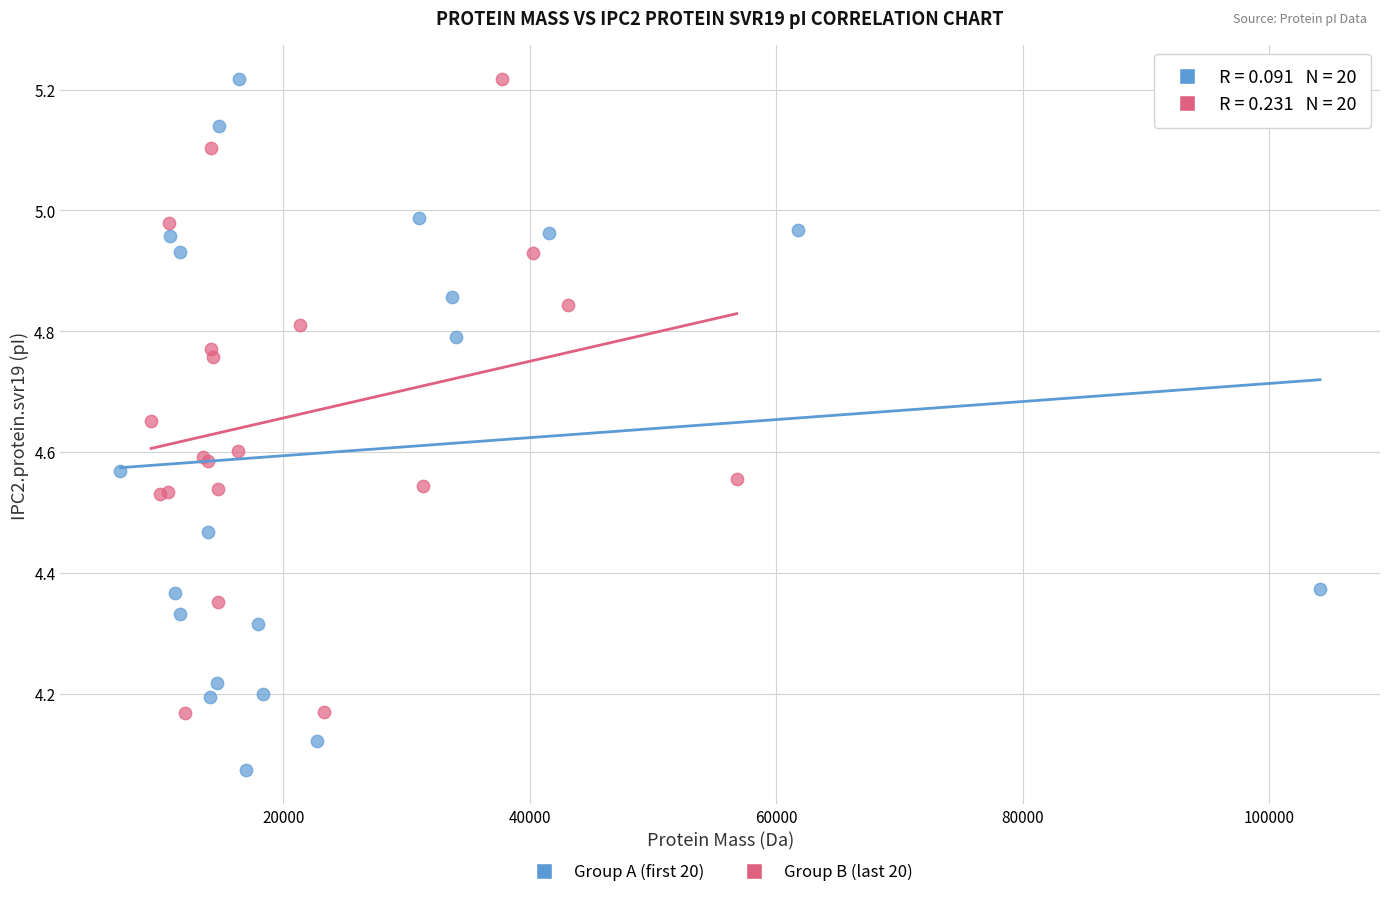

Which series has the widest spread of Y values?

Group A (first 20)